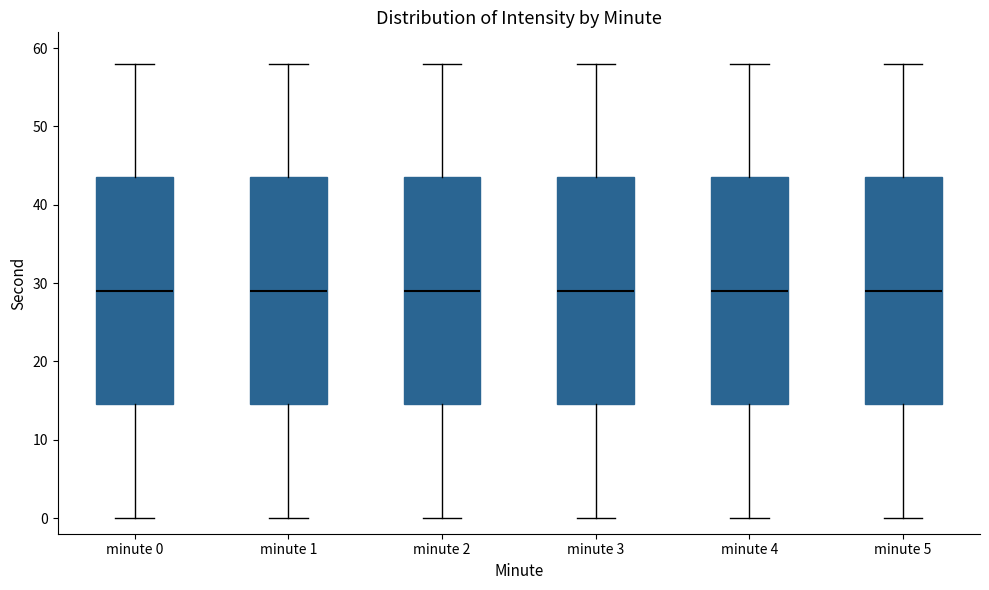

Where does the median line of the box for minute 3 sit on the y-axis? The values are not printed on the chart, so give them approximately, as read against the axis.

29